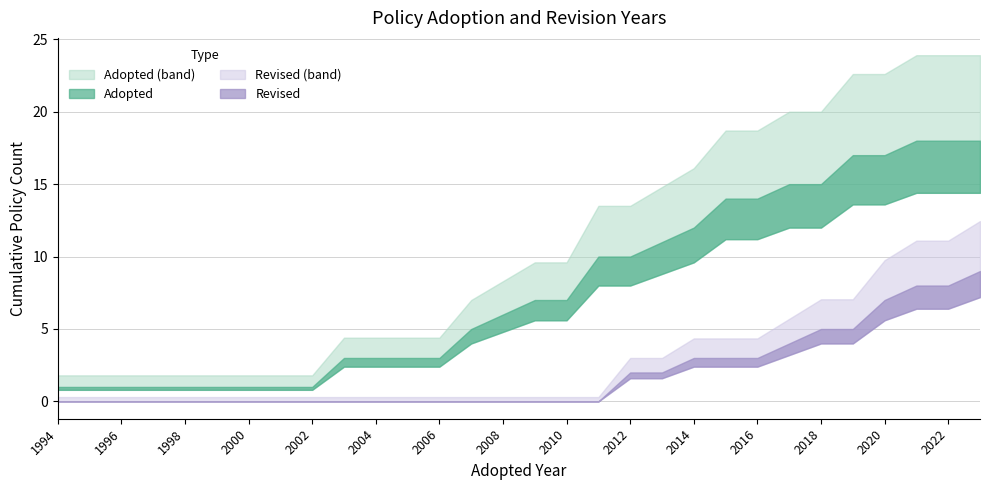

What value does the Adopted Year series have at 2019, to the nearest 10?

2020